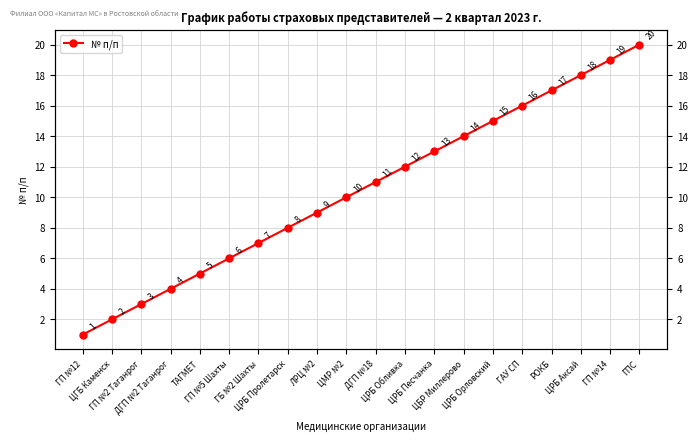

What is the ratio of the value at ЦМР №2 to the value at РОКБ?

0.6